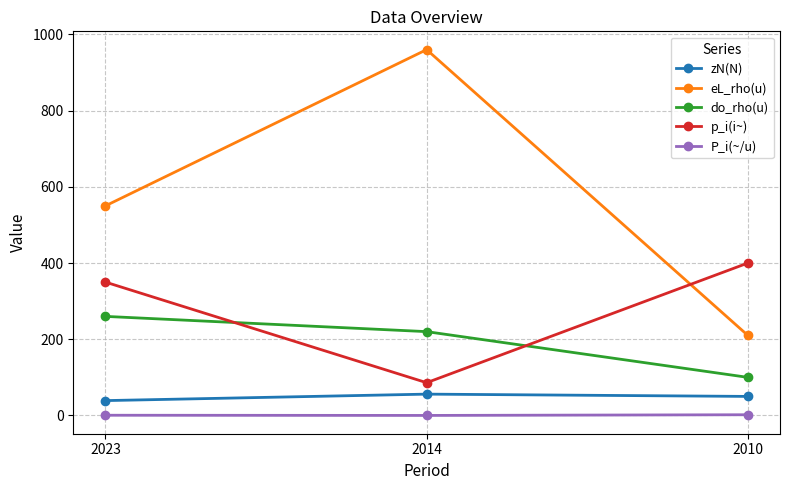

What is the sum of all p_i(i~) values?

836.0